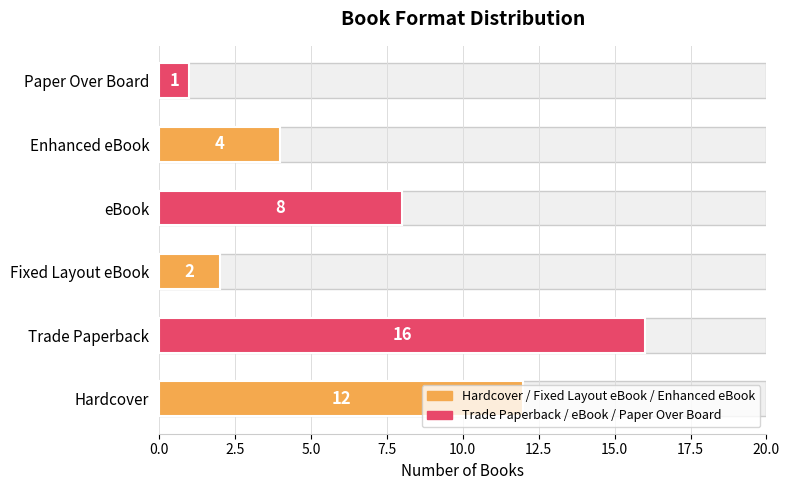

What is the difference between the second highest and minimum values?

11